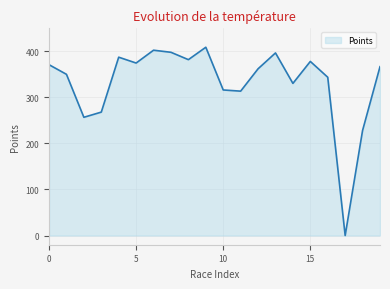

What is the maximum value shown in the chart?

408.8